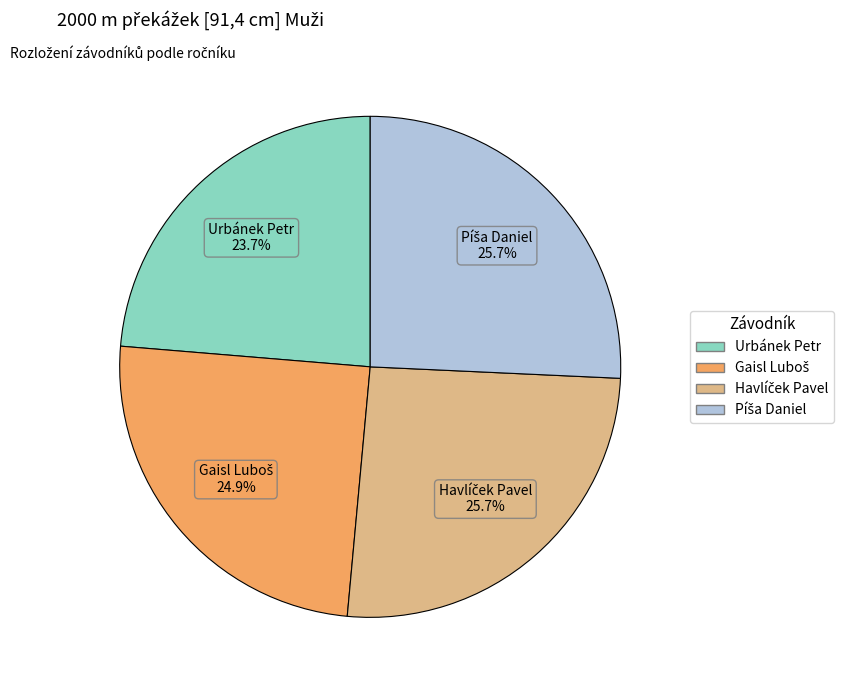

Is there any slice that represents more than half of the pie?

No